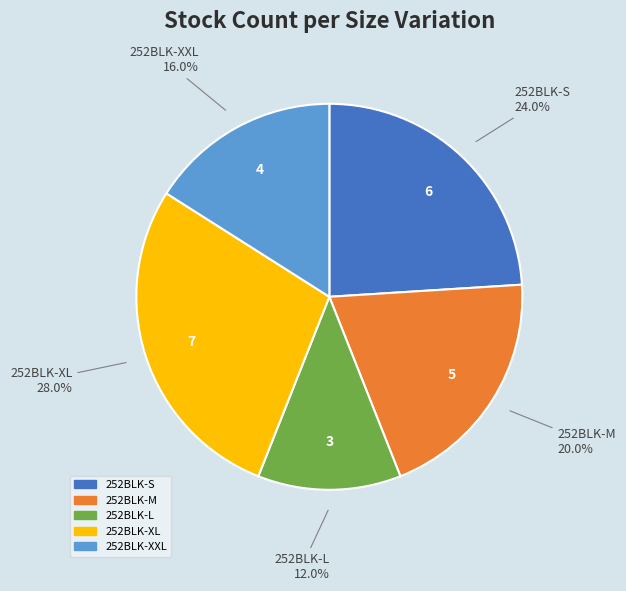

Is there a majority slice in this chart?

No